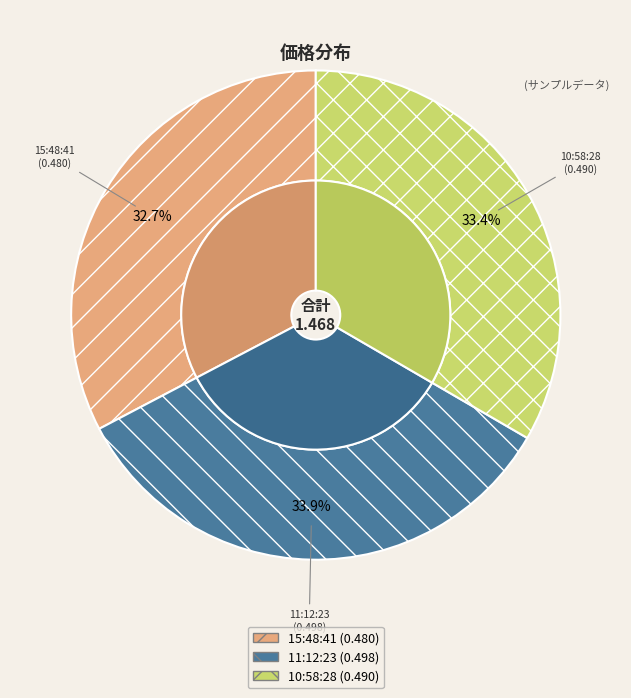

What is the total percentage of 11:12:23 and 10:58:28?

67.3%